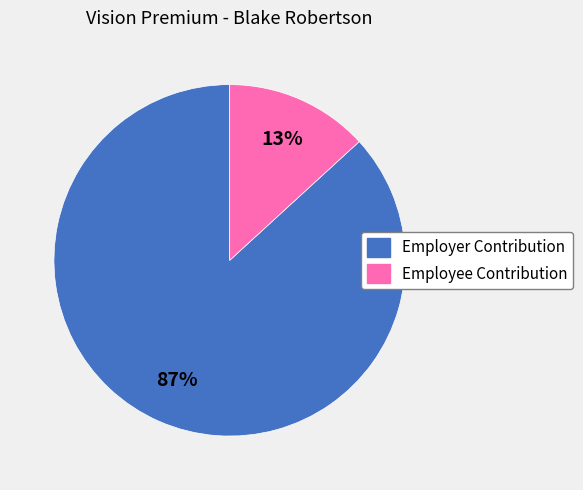

To the nearest percent, what is the average slice percentage?

50%